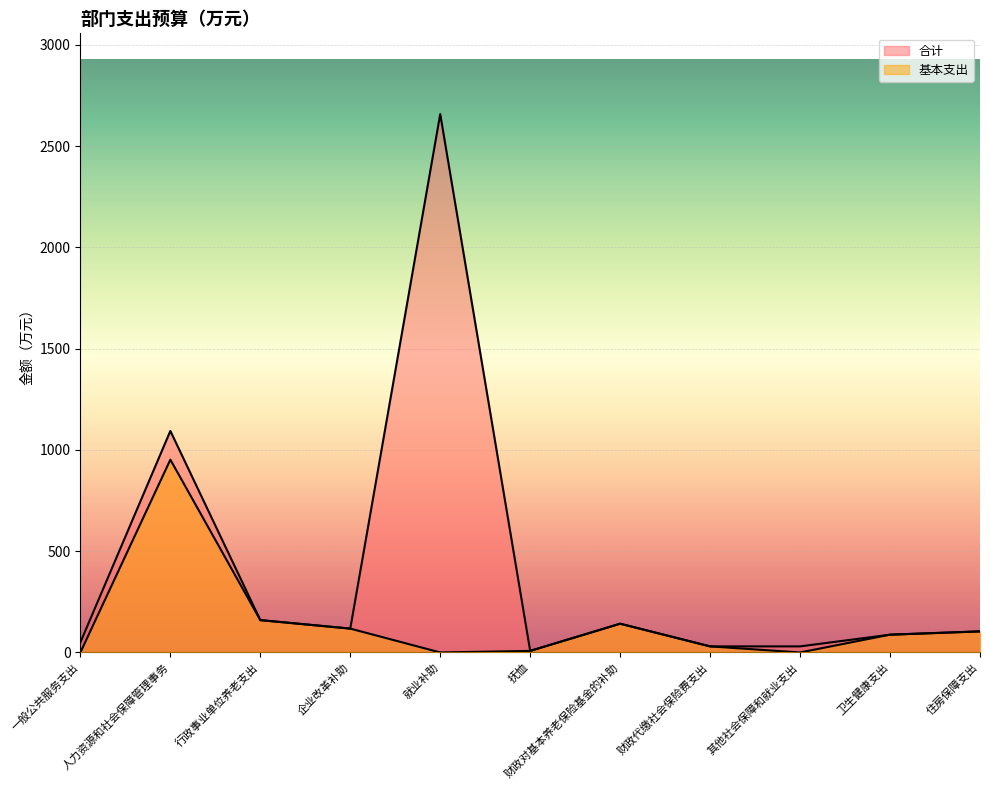

Reading left to right, extract all data points from this chart.

合计: 49.7	1094.0	159.7	117.8	2658.6	7.7	142.0	30.0	30.0	87.8	104.1
基本支出: 0.0	952.1	159.7	117.8	0.0	7.7	142.0	30.0	0.0	87.8	104.1